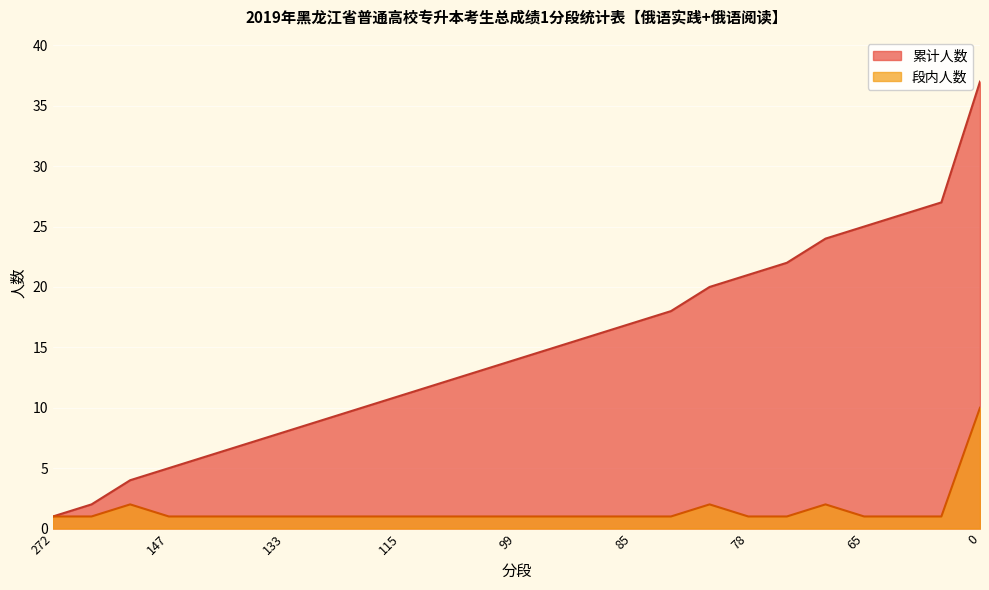

Read the 累计人数 value at 113.

12